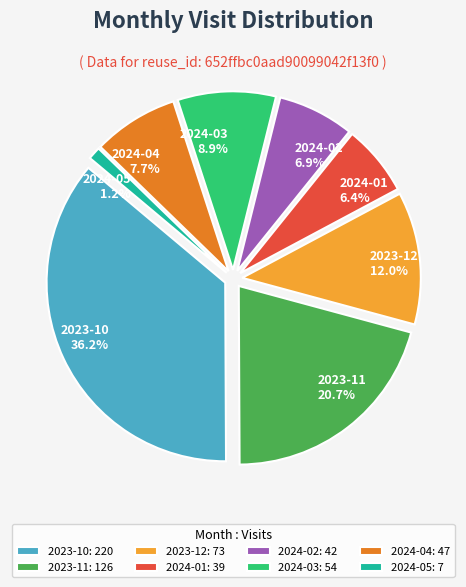

How many slices are in this pie chart?

8